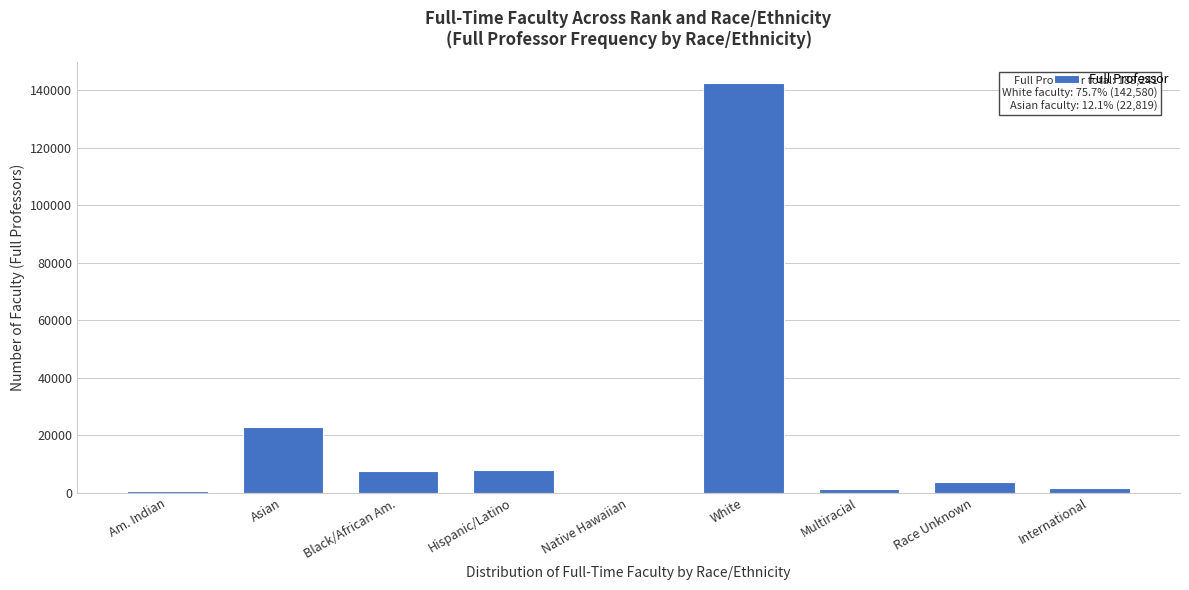

Approximately how many times larger is the value at White compared to Asian?

6.2